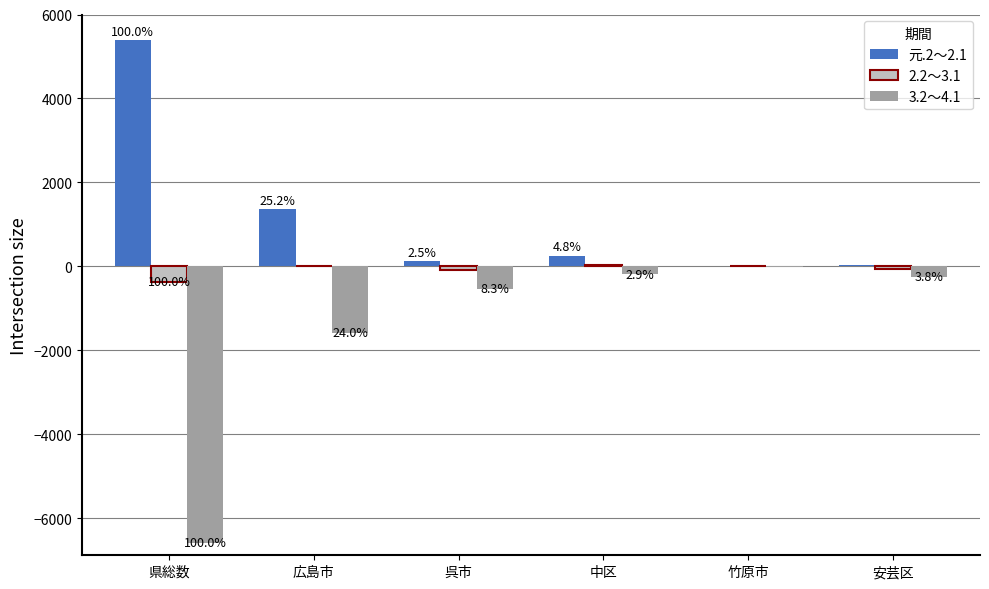

How many groups of bars are there?

6